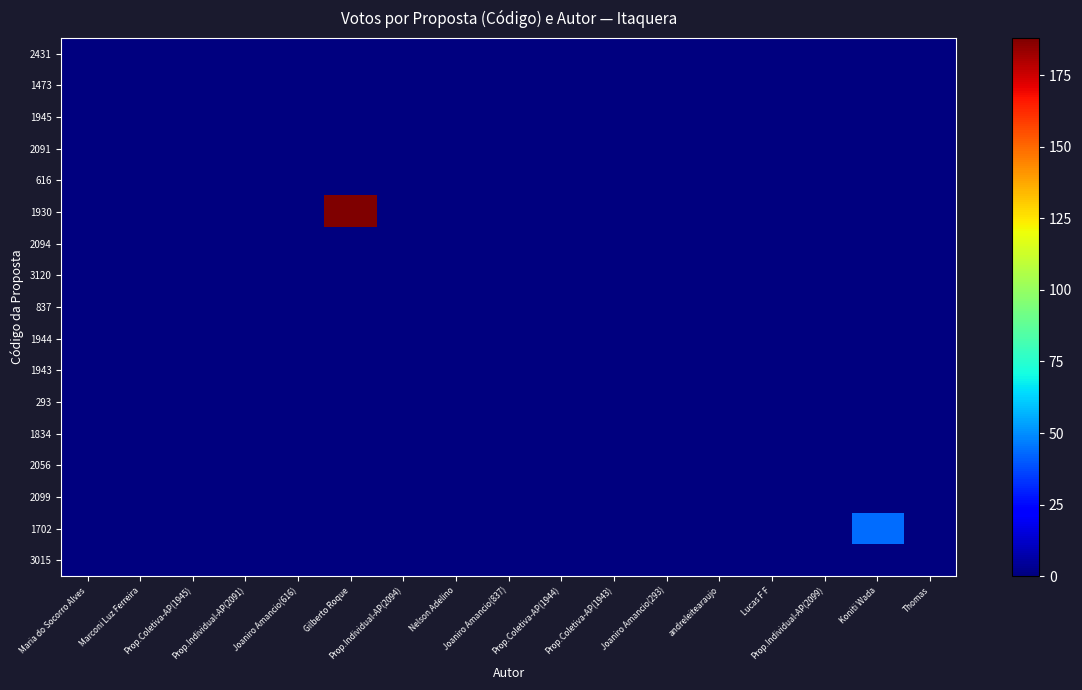

Reading left to right, transcribe all the data shown in this chart.

2431: Maria do Socorro Alves=0	Marconi Luz Ferreira=0	Prop.Coletiva-AP(1945)=0	Prop.Individual-AP(2091)=0	Joaniro Amancio(616)=0	Gilberto Roque=0	Prop.Individual-AP(2094)=0	Nelson Adelino=0	Joaniro Amancio(837)=0	Prop.Coletiva-AP(1944)=0	Prop.Coletiva-AP(1943)=0	Joaniro Amancio(293)=0	andreleitearaujo=0	Lucas F F=0	Prop.Individual-AP(2099)=0	Koniti Wada=0	Thomas=0
1473: Maria do Socorro Alves=0	Marconi Luz Ferreira=0	Prop.Coletiva-AP(1945)=0	Prop.Individual-AP(2091)=0	Joaniro Amancio(616)=0	Gilberto Roque=0	Prop.Individual-AP(2094)=0	Nelson Adelino=0	Joaniro Amancio(837)=0	Prop.Coletiva-AP(1944)=0	Prop.Coletiva-AP(1943)=0	Joaniro Amancio(293)=0	andreleitearaujo=0	Lucas F F=0	Prop.Individual-AP(2099)=0	Koniti Wada=0	Thomas=0
1945: Maria do Socorro Alves=0	Marconi Luz Ferreira=0	Prop.Coletiva-AP(1945)=0	Prop.Individual-AP(2091)=0	Joaniro Amancio(616)=0	Gilberto Roque=0	Prop.Individual-AP(2094)=0	Nelson Adelino=0	Joaniro Amancio(837)=0	Prop.Coletiva-AP(1944)=0	Prop.Coletiva-AP(1943)=0	Joaniro Amancio(293)=0	andreleitearaujo=0	Lucas F F=0	Prop.Individual-AP(2099)=0	Koniti Wada=0	Thomas=0
2091: Maria do Socorro Alves=0	Marconi Luz Ferreira=0	Prop.Coletiva-AP(1945)=0	Prop.Individual-AP(2091)=0	Joaniro Amancio(616)=0	Gilberto Roque=0	Prop.Individual-AP(2094)=0	Nelson Adelino=0	Joaniro Amancio(837)=0	Prop.Coletiva-AP(1944)=0	Prop.Coletiva-AP(1943)=0	Joaniro Amancio(293)=0	andreleitearaujo=0	Lucas F F=0	Prop.Individual-AP(2099)=0	Koniti Wada=0	Thomas=0
616: Maria do Socorro Alves=0	Marconi Luz Ferreira=0	Prop.Coletiva-AP(1945)=0	Prop.Individual-AP(2091)=0	Joaniro Amancio(616)=0	Gilberto Roque=0	Prop.Individual-AP(2094)=0	Nelson Adelino=0	Joaniro Amancio(837)=0	Prop.Coletiva-AP(1944)=0	Prop.Coletiva-AP(1943)=0	Joaniro Amancio(293)=0	andreleitearaujo=0	Lucas F F=0	Prop.Individual-AP(2099)=0	Koniti Wada=0	Thomas=0
1930: Maria do Socorro Alves=0	Marconi Luz Ferreira=0	Prop.Coletiva-AP(1945)=0	Prop.Individual-AP(2091)=0	Joaniro Amancio(616)=0	Gilberto Roque=188	Prop.Individual-AP(2094)=0	Nelson Adelino=0	Joaniro Amancio(837)=0	Prop.Coletiva-AP(1944)=0	Prop.Coletiva-AP(1943)=0	Joaniro Amancio(293)=0	andreleitearaujo=0	Lucas F F=0	Prop.Individual-AP(2099)=0	Koniti Wada=0	Thomas=0
2094: Maria do Socorro Alves=0	Marconi Luz Ferreira=0	Prop.Coletiva-AP(1945)=0	Prop.Individual-AP(2091)=0	Joaniro Amancio(616)=0	Gilberto Roque=0	Prop.Individual-AP(2094)=0	Nelson Adelino=0	Joaniro Amancio(837)=0	Prop.Coletiva-AP(1944)=0	Prop.Coletiva-AP(1943)=0	Joaniro Amancio(293)=0	andreleitearaujo=0	Lucas F F=0	Prop.Individual-AP(2099)=0	Koniti Wada=0	Thomas=0
3120: Maria do Socorro Alves=0	Marconi Luz Ferreira=0	Prop.Coletiva-AP(1945)=0	Prop.Individual-AP(2091)=0	Joaniro Amancio(616)=0	Gilberto Roque=0	Prop.Individual-AP(2094)=0	Nelson Adelino=0	Joaniro Amancio(837)=0	Prop.Coletiva-AP(1944)=0	Prop.Coletiva-AP(1943)=0	Joaniro Amancio(293)=0	andreleitearaujo=0	Lucas F F=0	Prop.Individual-AP(2099)=0	Koniti Wada=0	Thomas=0
837: Maria do Socorro Alves=0	Marconi Luz Ferreira=0	Prop.Coletiva-AP(1945)=0	Prop.Individual-AP(2091)=0	Joaniro Amancio(616)=0	Gilberto Roque=0	Prop.Individual-AP(2094)=0	Nelson Adelino=0	Joaniro Amancio(837)=0	Prop.Coletiva-AP(1944)=0	Prop.Coletiva-AP(1943)=0	Joaniro Amancio(293)=0	andreleitearaujo=0	Lucas F F=0	Prop.Individual-AP(2099)=0	Koniti Wada=0	Thomas=0
1944: Maria do Socorro Alves=0	Marconi Luz Ferreira=0	Prop.Coletiva-AP(1945)=0	Prop.Individual-AP(2091)=0	Joaniro Amancio(616)=0	Gilberto Roque=0	Prop.Individual-AP(2094)=0	Nelson Adelino=0	Joaniro Amancio(837)=0	Prop.Coletiva-AP(1944)=0	Prop.Coletiva-AP(1943)=0	Joaniro Amancio(293)=0	andreleitearaujo=0	Lucas F F=0	Prop.Individual-AP(2099)=0	Koniti Wada=0	Thomas=0
1943: Maria do Socorro Alves=0	Marconi Luz Ferreira=0	Prop.Coletiva-AP(1945)=0	Prop.Individual-AP(2091)=0	Joaniro Amancio(616)=0	Gilberto Roque=0	Prop.Individual-AP(2094)=0	Nelson Adelino=0	Joaniro Amancio(837)=0	Prop.Coletiva-AP(1944)=0	Prop.Coletiva-AP(1943)=0	Joaniro Amancio(293)=0	andreleitearaujo=0	Lucas F F=0	Prop.Individual-AP(2099)=0	Koniti Wada=0	Thomas=0
293: Maria do Socorro Alves=0	Marconi Luz Ferreira=0	Prop.Coletiva-AP(1945)=0	Prop.Individual-AP(2091)=0	Joaniro Amancio(616)=0	Gilberto Roque=0	Prop.Individual-AP(2094)=0	Nelson Adelino=0	Joaniro Amancio(837)=0	Prop.Coletiva-AP(1944)=0	Prop.Coletiva-AP(1943)=0	Joaniro Amancio(293)=0	andreleitearaujo=0	Lucas F F=0	Prop.Individual-AP(2099)=0	Koniti Wada=0	Thomas=0
1834: Maria do Socorro Alves=0	Marconi Luz Ferreira=0	Prop.Coletiva-AP(1945)=0	Prop.Individual-AP(2091)=0	Joaniro Amancio(616)=0	Gilberto Roque=0	Prop.Individual-AP(2094)=0	Nelson Adelino=0	Joaniro Amancio(837)=0	Prop.Coletiva-AP(1944)=0	Prop.Coletiva-AP(1943)=0	Joaniro Amancio(293)=0	andreleitearaujo=0	Lucas F F=0	Prop.Individual-AP(2099)=0	Koniti Wada=0	Thomas=0
2056: Maria do Socorro Alves=0	Marconi Luz Ferreira=0	Prop.Coletiva-AP(1945)=0	Prop.Individual-AP(2091)=0	Joaniro Amancio(616)=0	Gilberto Roque=0	Prop.Individual-AP(2094)=0	Nelson Adelino=0	Joaniro Amancio(837)=0	Prop.Coletiva-AP(1944)=0	Prop.Coletiva-AP(1943)=0	Joaniro Amancio(293)=0	andreleitearaujo=0	Lucas F F=0	Prop.Individual-AP(2099)=0	Koniti Wada=0	Thomas=0
2099: Maria do Socorro Alves=0	Marconi Luz Ferreira=0	Prop.Coletiva-AP(1945)=0	Prop.Individual-AP(2091)=0	Joaniro Amancio(616)=0	Gilberto Roque=0	Prop.Individual-AP(2094)=0	Nelson Adelino=0	Joaniro Amancio(837)=0	Prop.Coletiva-AP(1944)=0	Prop.Coletiva-AP(1943)=0	Joaniro Amancio(293)=0	andreleitearaujo=0	Lucas F F=0	Prop.Individual-AP(2099)=0	Koniti Wada=0	Thomas=0
1702: Maria do Socorro Alves=0	Marconi Luz Ferreira=0	Prop.Coletiva-AP(1945)=0	Prop.Individual-AP(2091)=0	Joaniro Amancio(616)=0	Gilberto Roque=0	Prop.Individual-AP(2094)=0	Nelson Adelino=0	Joaniro Amancio(837)=0	Prop.Coletiva-AP(1944)=0	Prop.Coletiva-AP(1943)=0	Joaniro Amancio(293)=0	andreleitearaujo=0	Lucas F F=0	Prop.Individual-AP(2099)=0	Koniti Wada=44	Thomas=0
3015: Maria do Socorro Alves=0	Marconi Luz Ferreira=0	Prop.Coletiva-AP(1945)=0	Prop.Individual-AP(2091)=0	Joaniro Amancio(616)=0	Gilberto Roque=0	Prop.Individual-AP(2094)=0	Nelson Adelino=0	Joaniro Amancio(837)=0	Prop.Coletiva-AP(1944)=0	Prop.Coletiva-AP(1943)=0	Joaniro Amancio(293)=0	andreleitearaujo=0	Lucas F F=0	Prop.Individual-AP(2099)=0	Koniti Wada=0	Thomas=0